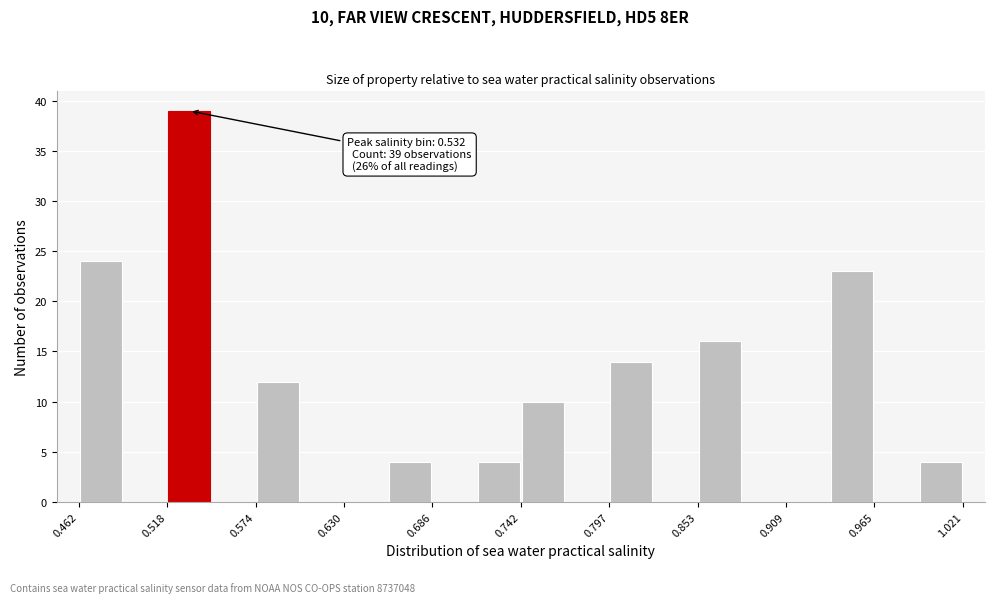

Around what value on the x-axis is the tallest bar? Give the approximate position of its centre, as read against the axis.

0.53